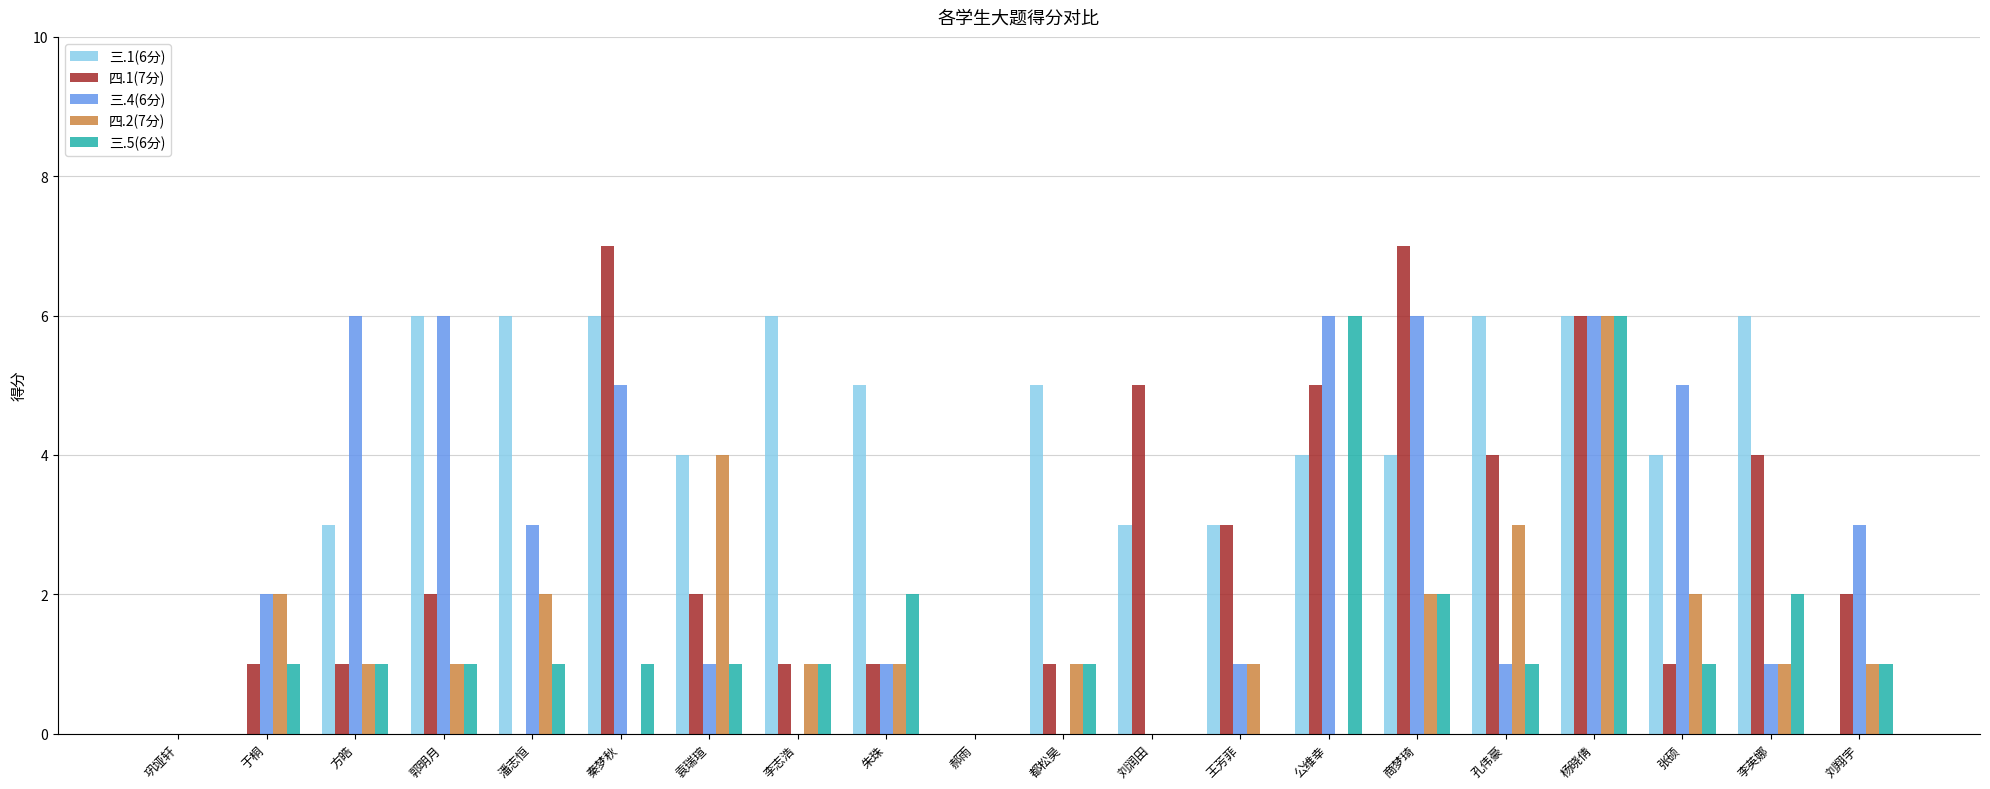

Is it true that 四.1(7分) equals 2 at 李志浩?

False